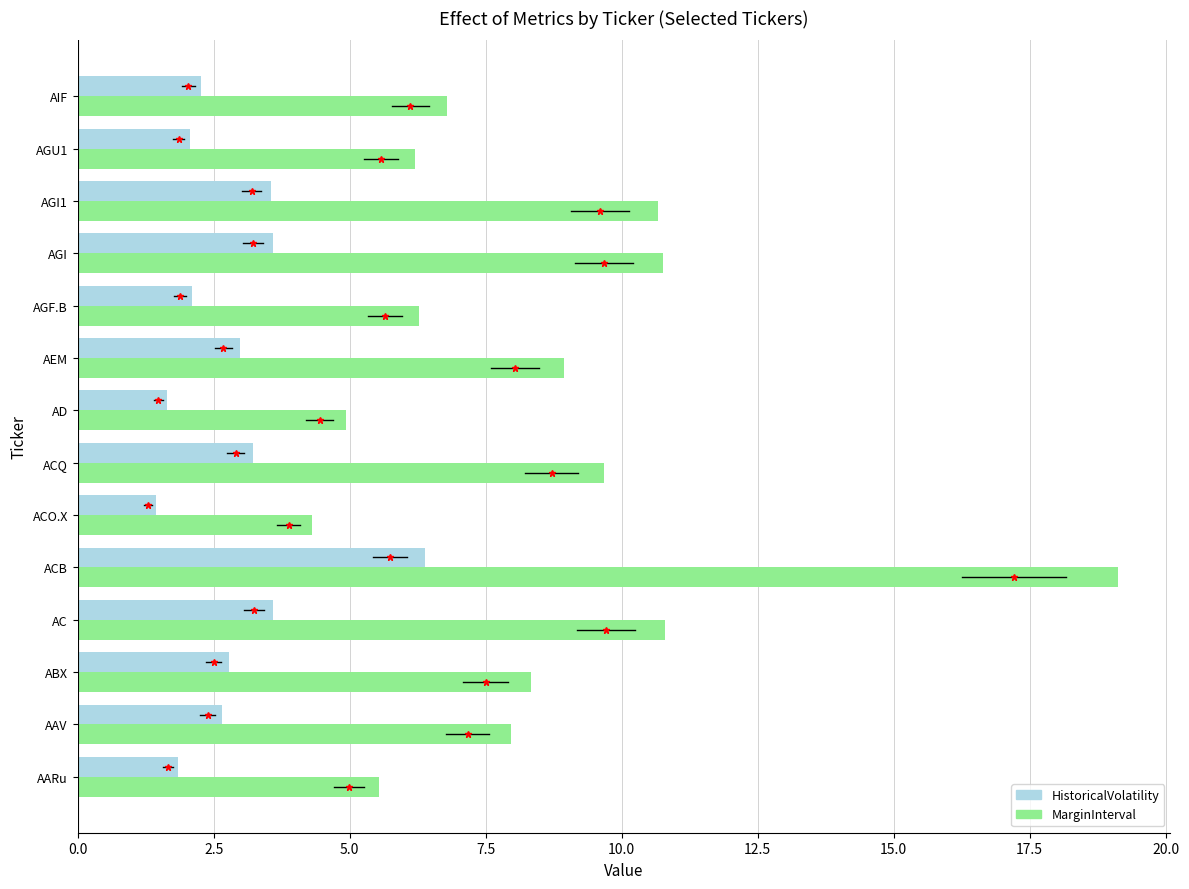

True or false: MarginInterval has a value of 3.1 at AEM.

False